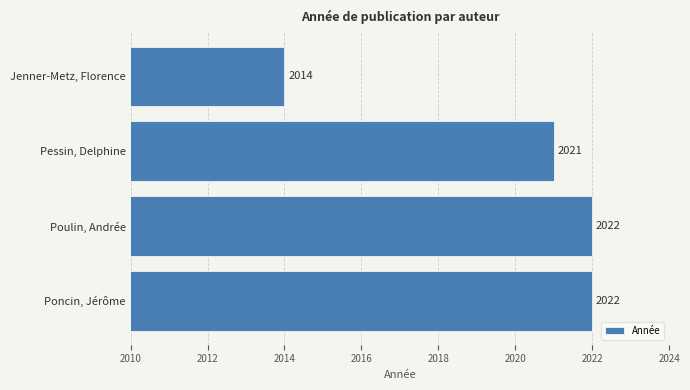

True or false: the data shows 1125 at Poncin, Jérôme.

False